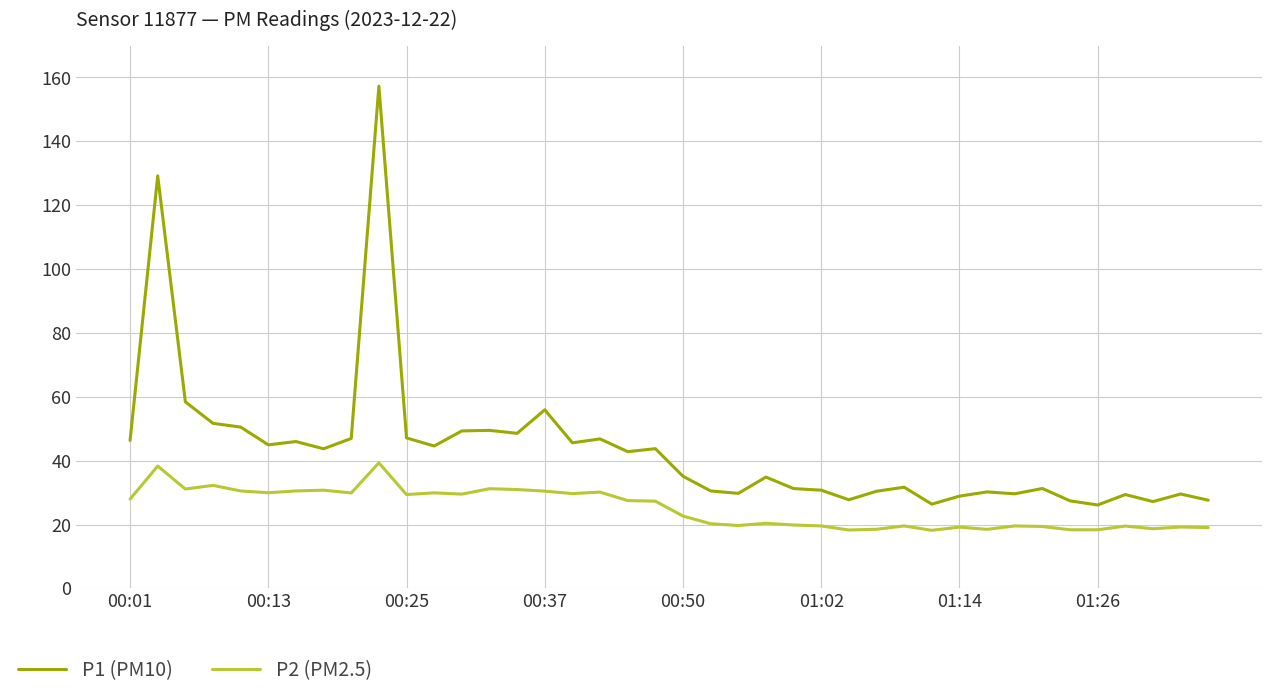

What is the difference between the maximum and minimum values in the P1 (PM10) series?

131.1